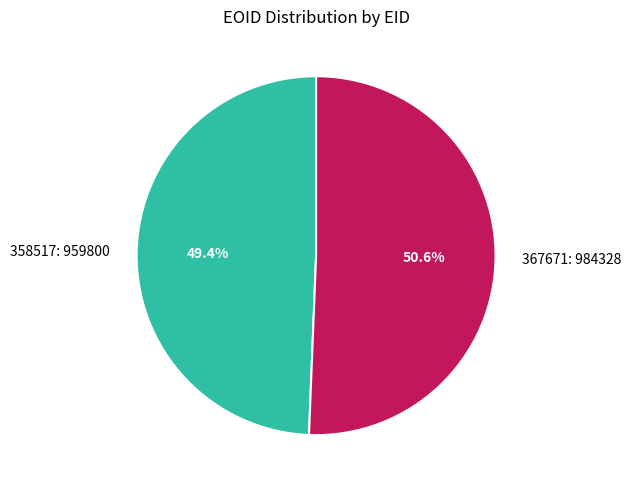

Which category has the biggest portion of the pie?

367671